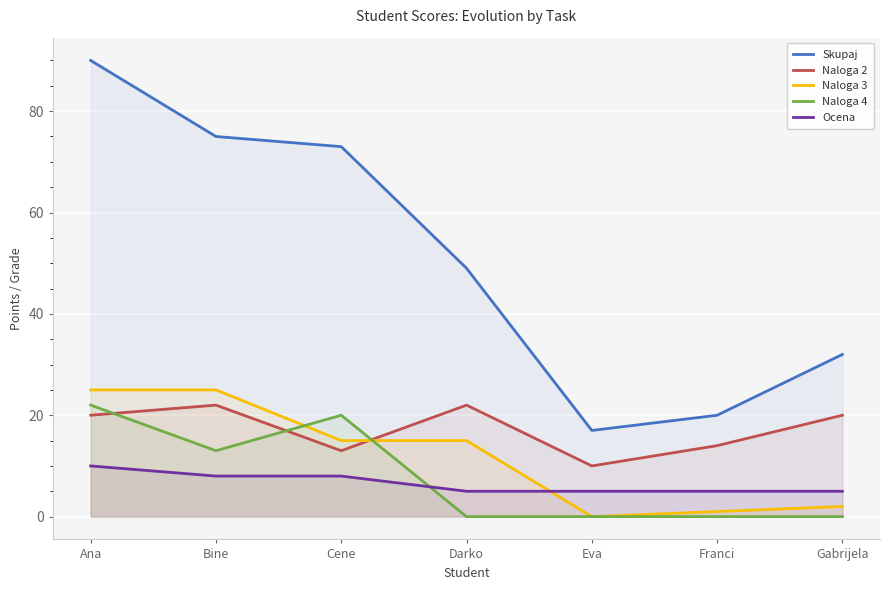

Which series changed the most between Bine and Gabrijela?

Skupaj